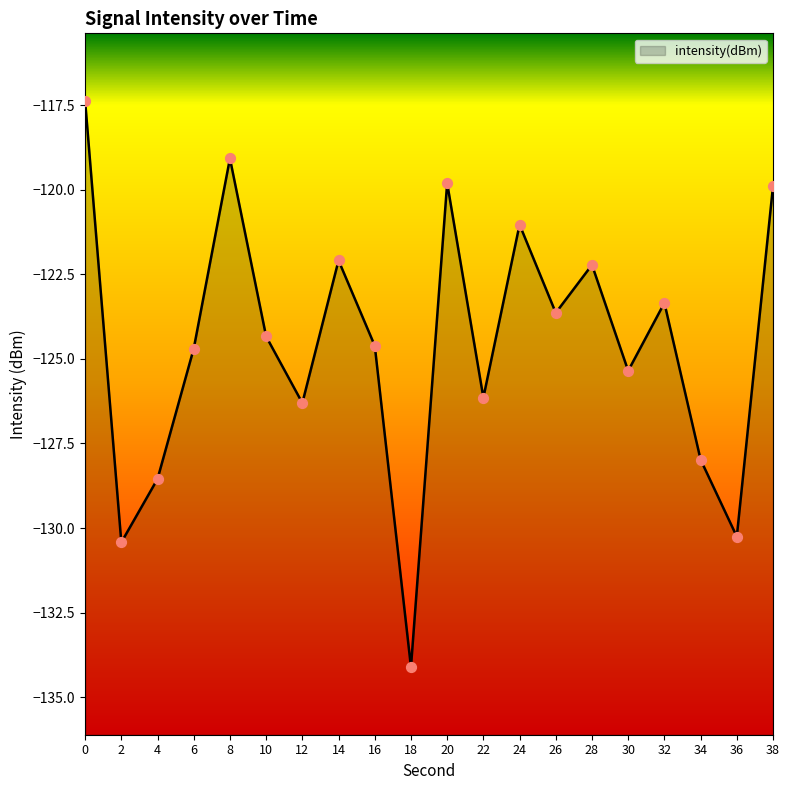

Between 12 and 34, which is larger?

12